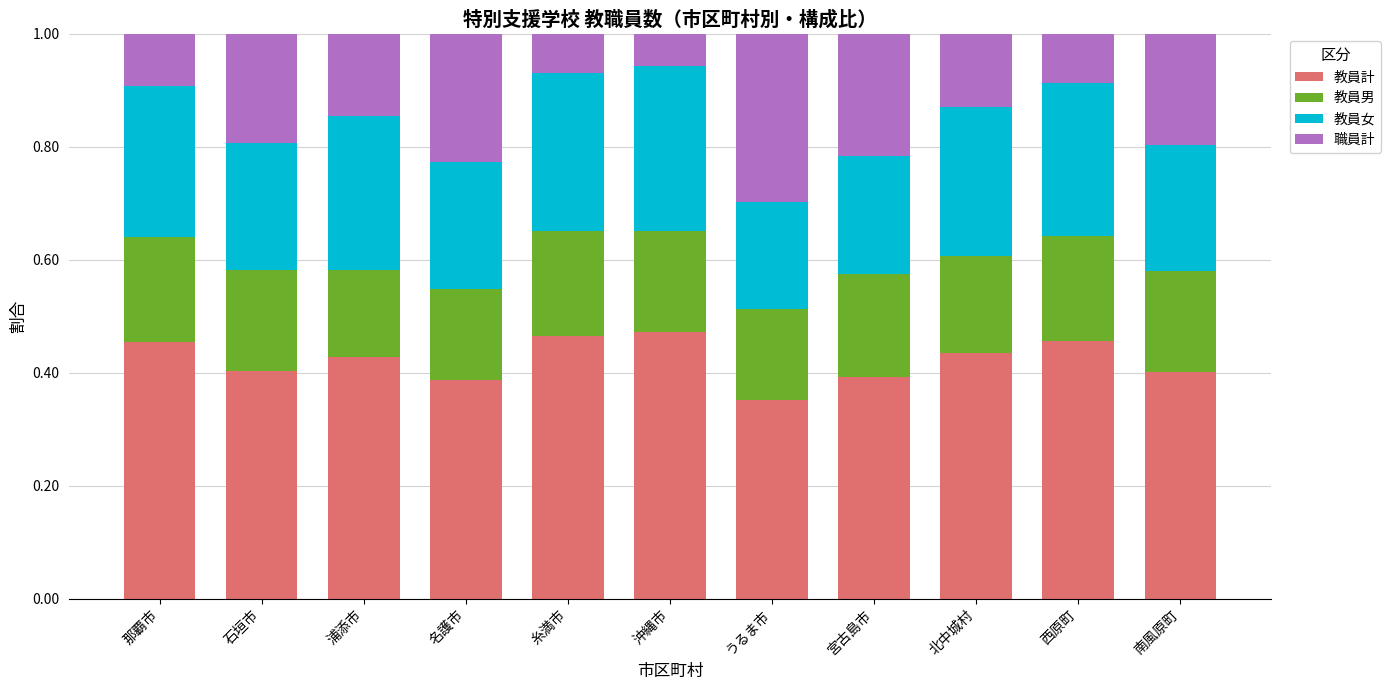

What is the sum of all 教員計 values?

4.6